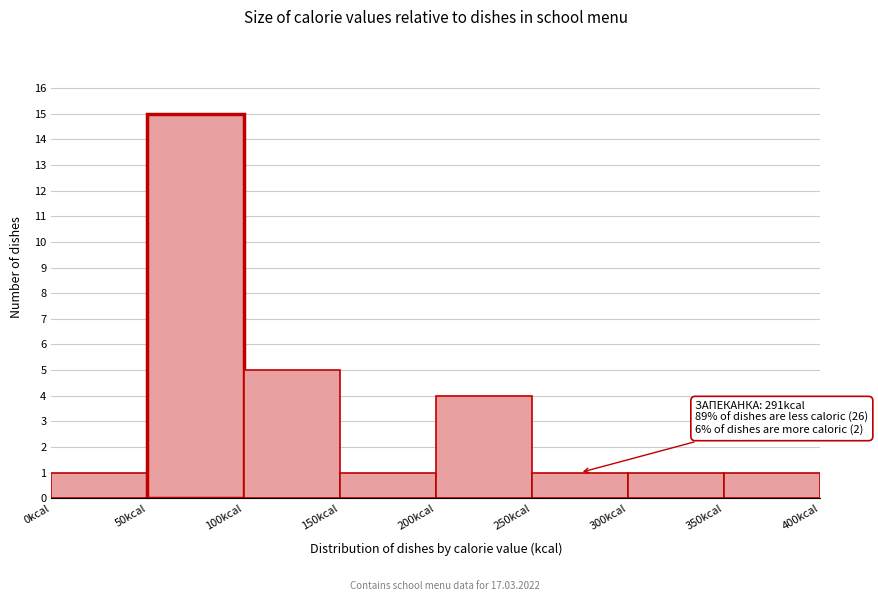

Which range on the x-axis has the tallest bar?

50 to 100